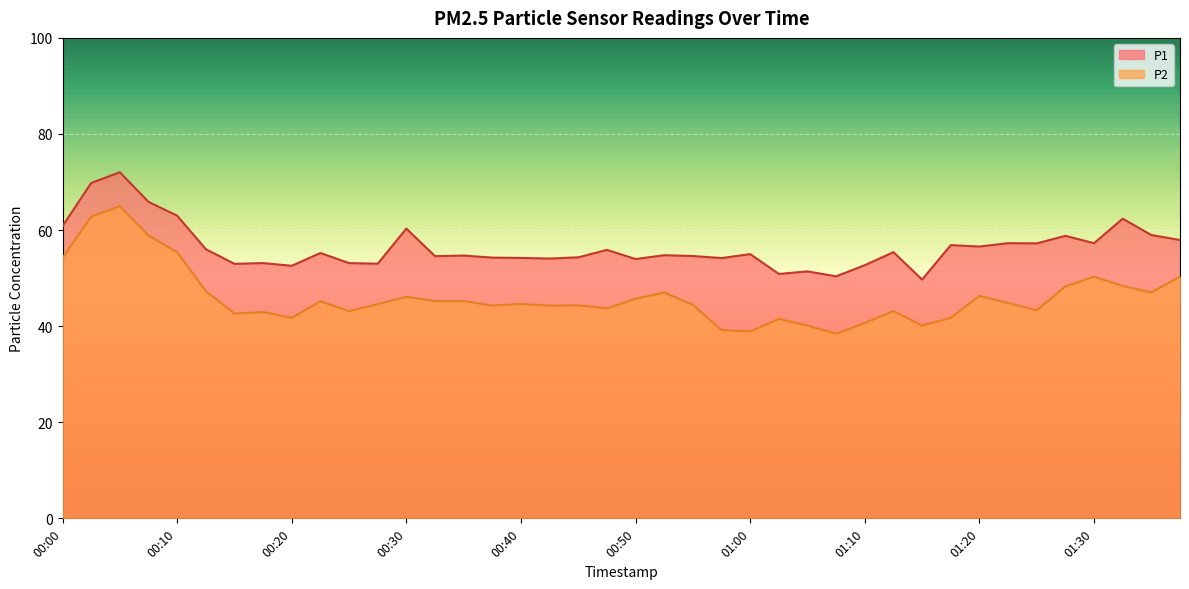

At which category does P1 reach its first local peak?

00:05